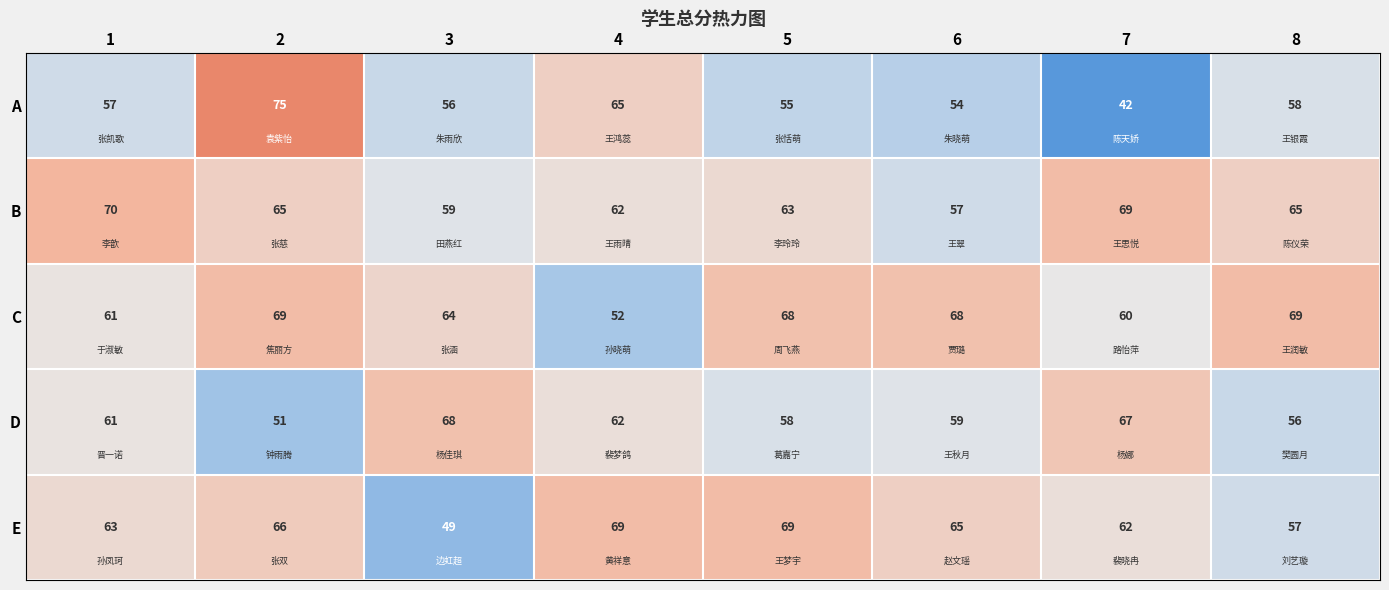

What is the average value of the C series?

64